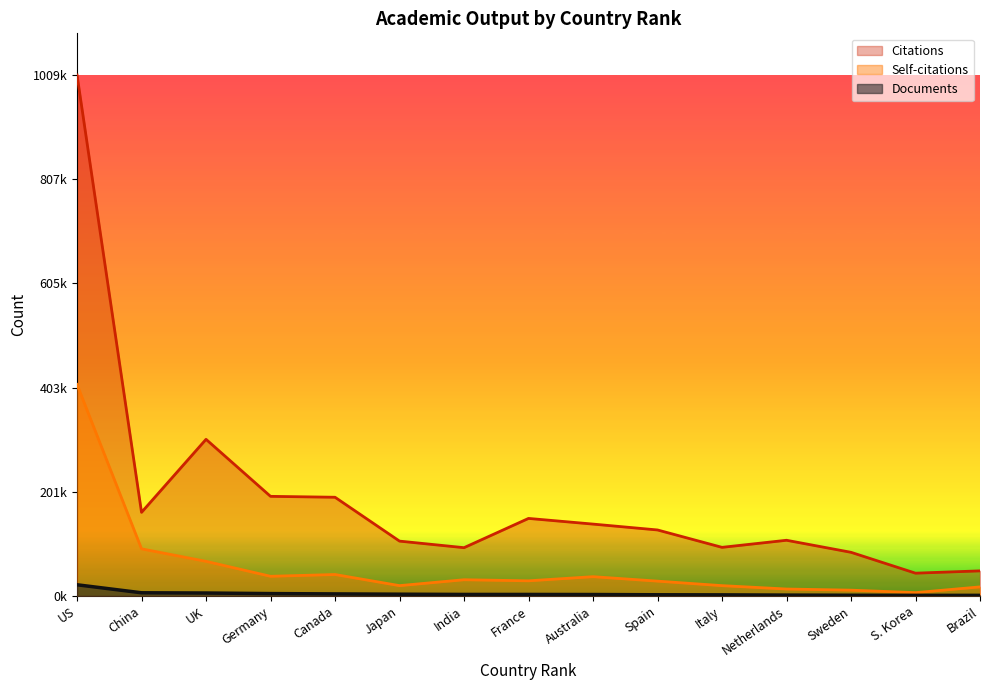

At which label does Documents reach its peak?

US